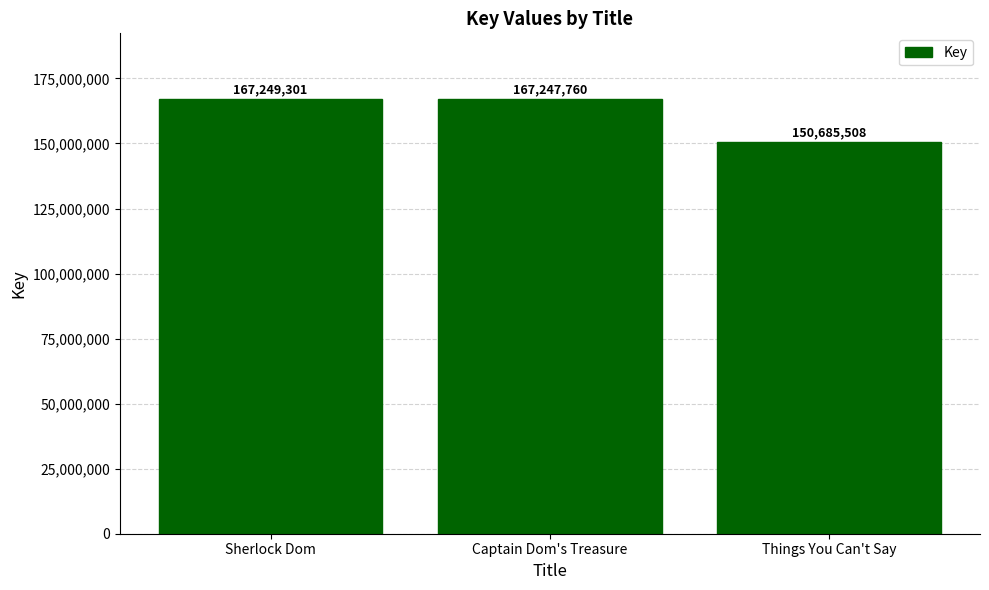

Reading right to left, transcribe all the data shown in this chart.

150685508	167247760	167249301